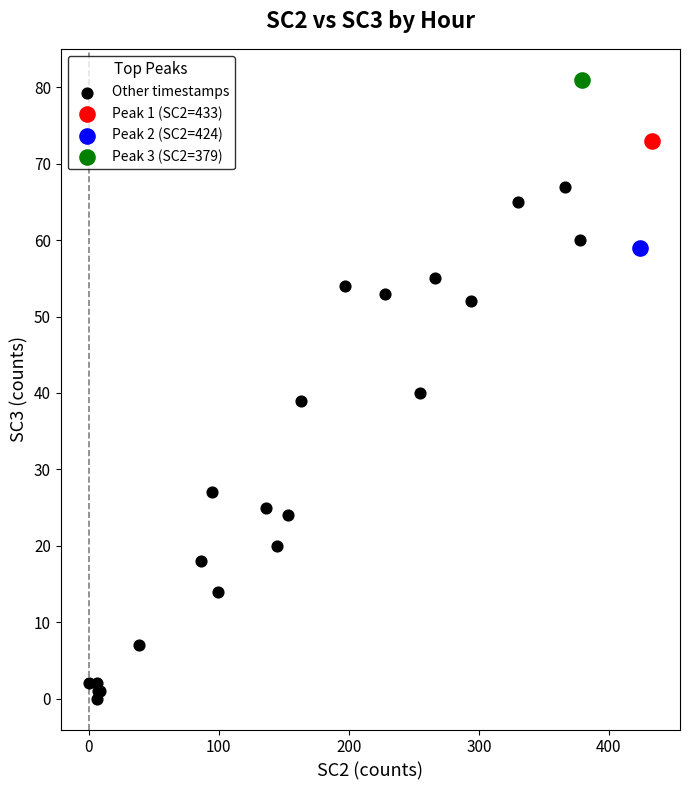

What are all the series names shown in the legend?

Other timestamps, Peak 1 (SC2=433), Peak 2 (SC2=424), Peak 3 (SC2=379)